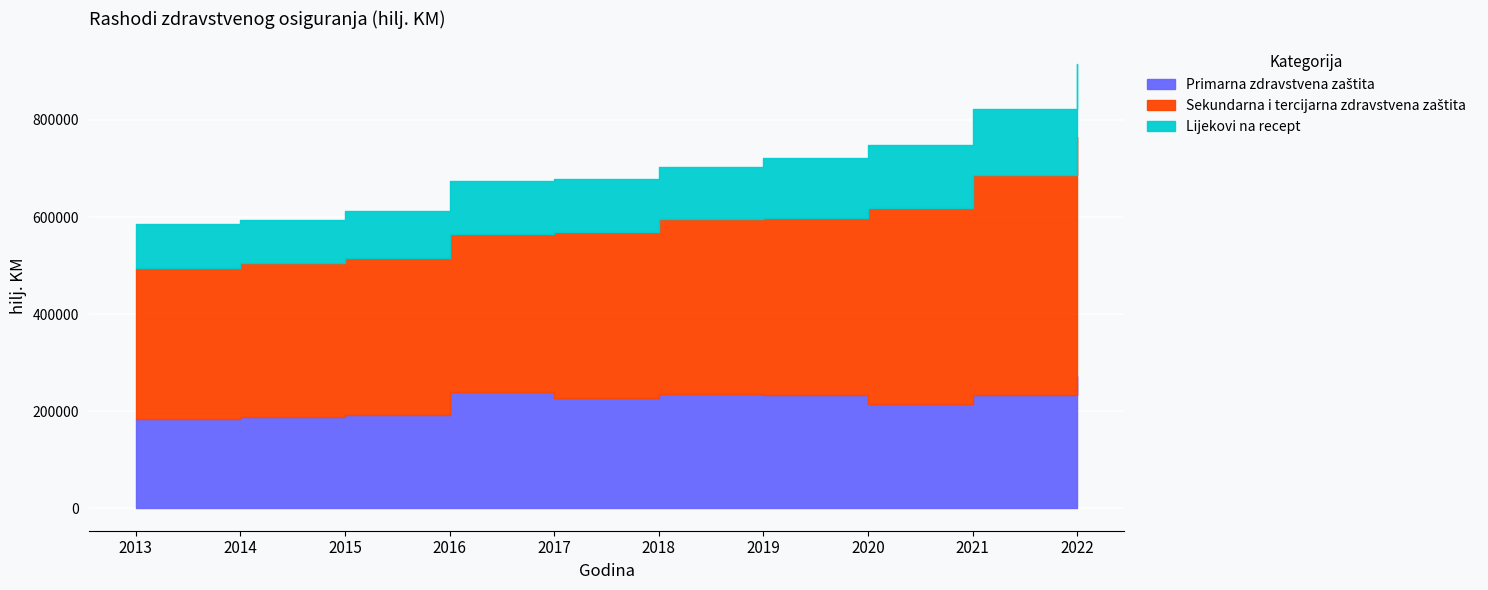

True or false: Sekundarna i tercijarna zdravstvena zaštita has more than 1 interior local peaks.

False